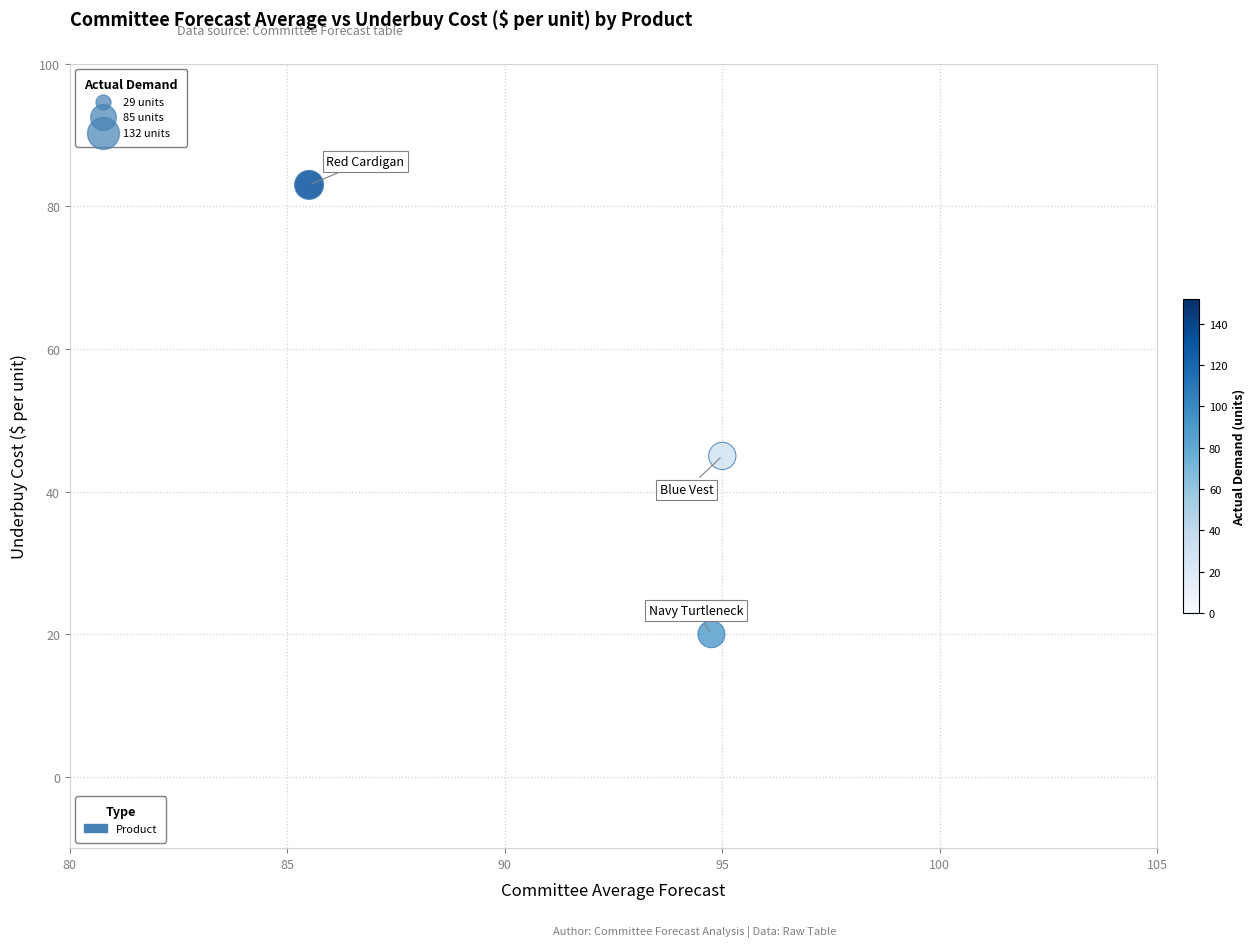

What is the average Y value?

49